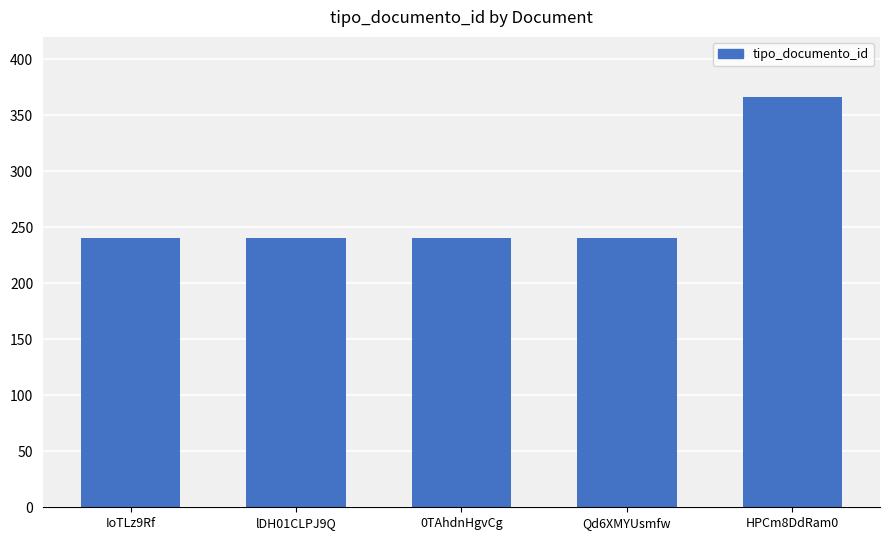

What value does the data have at Qd6XMYUsmfw?

240